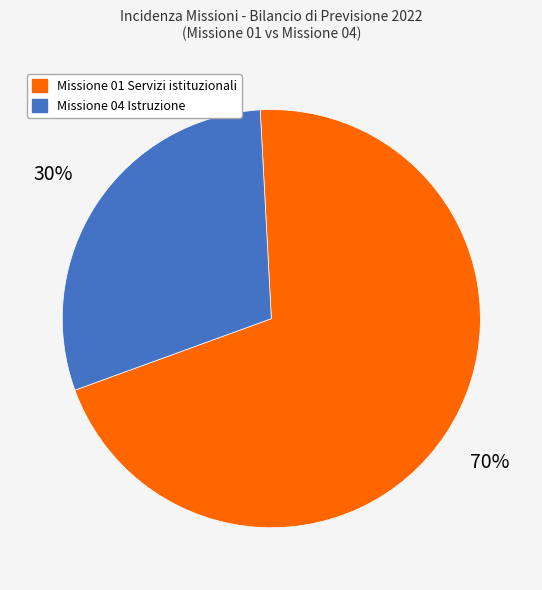

Does any single category account for the majority?

Yes